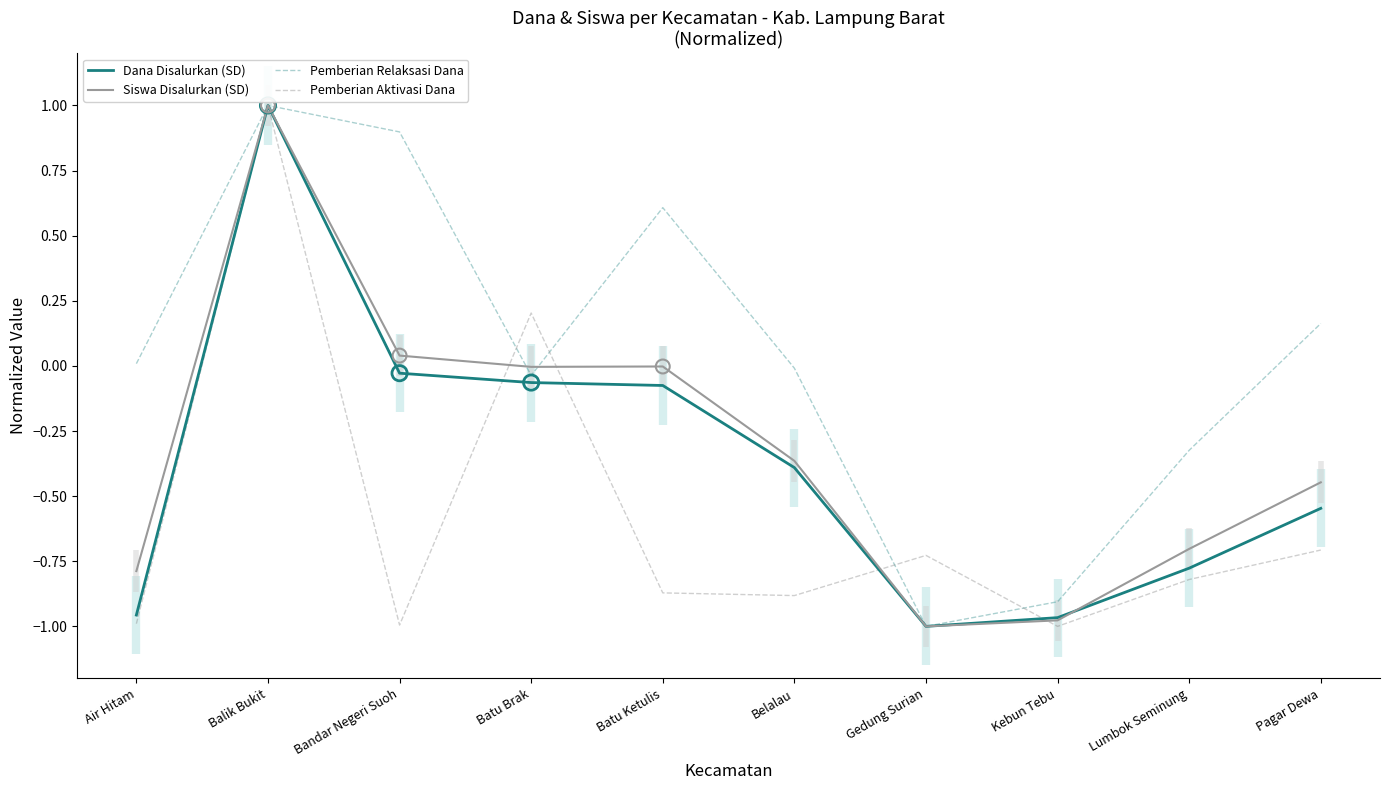

Which series has the largest total across all categories?

Pemberian Relaksasi Dana